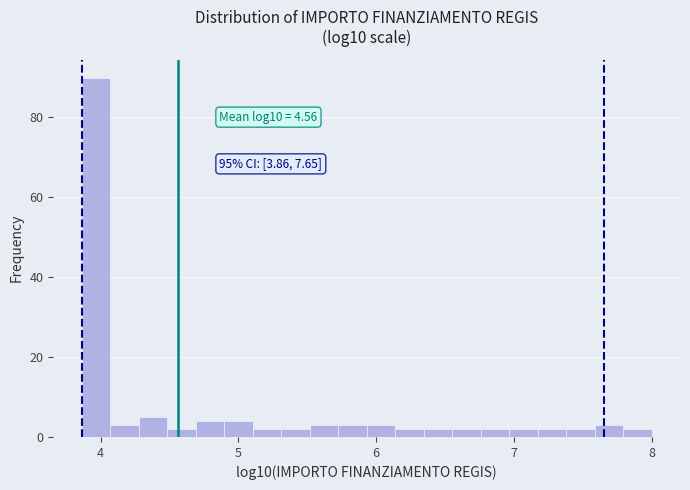

Read against the x-axis, roughly where is the centre of the tallest bar?

4.0